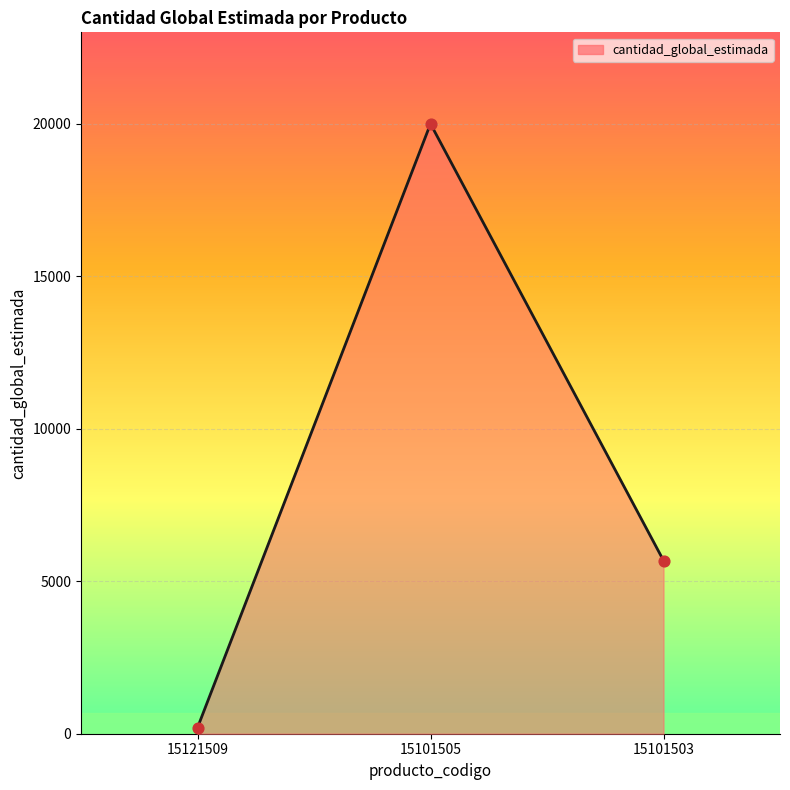

What is the change in value from 15101505 to 15101503?

-14320